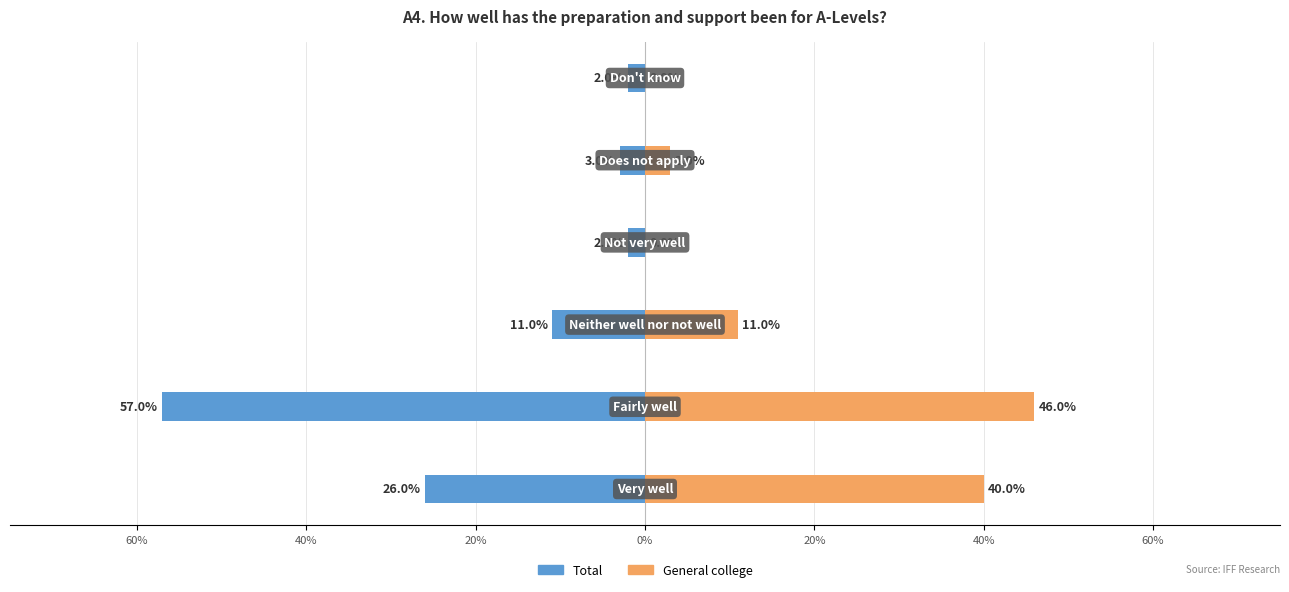

True or false: General college has a value of 0.0 at Not very well.

True